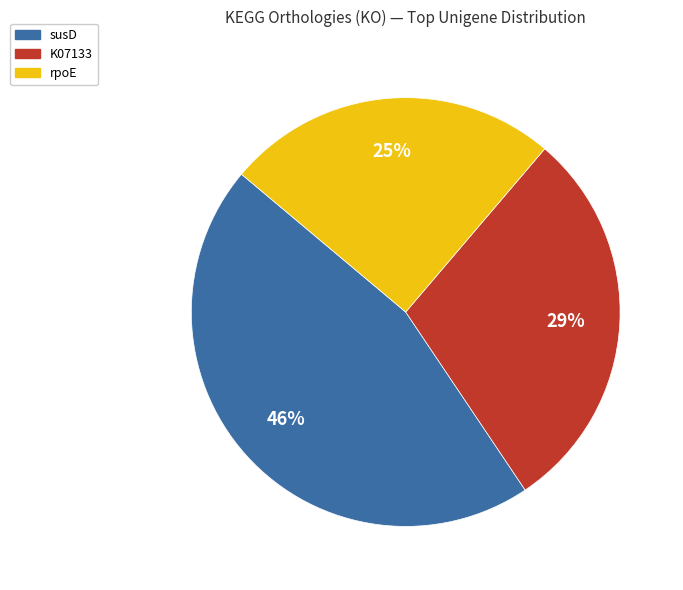

Count the number of slices in the pie.

3